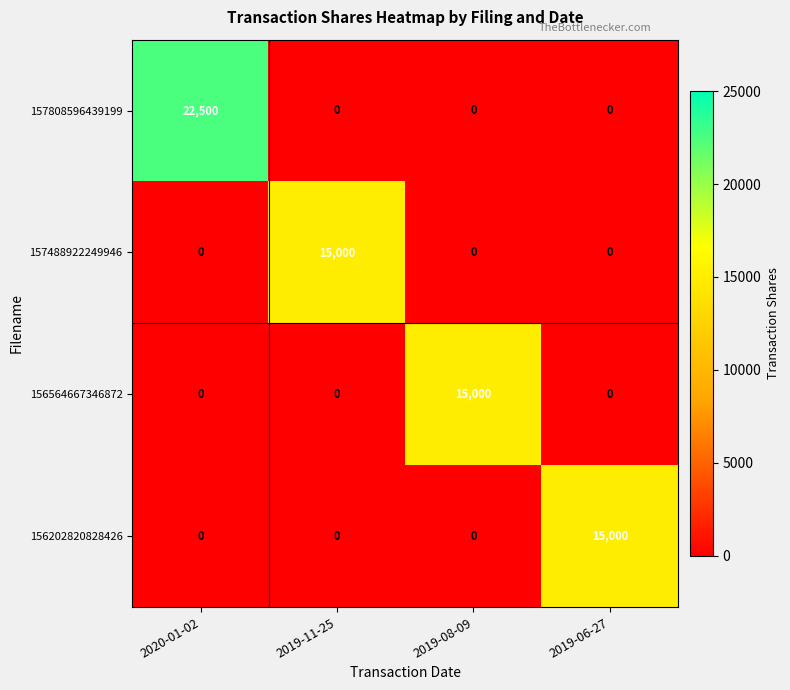

Reading left to right, transcribe all the data shown in this chart.

157808596439199: 2020-01-02=22500	2019-11-25=0	2019-08-09=0	2019-06-27=0
157488922249946: 2020-01-02=0	2019-11-25=15000	2019-08-09=0	2019-06-27=0
156564667346872: 2020-01-02=0	2019-11-25=0	2019-08-09=15000	2019-06-27=0
156202820828426: 2020-01-02=0	2019-11-25=0	2019-08-09=0	2019-06-27=15000